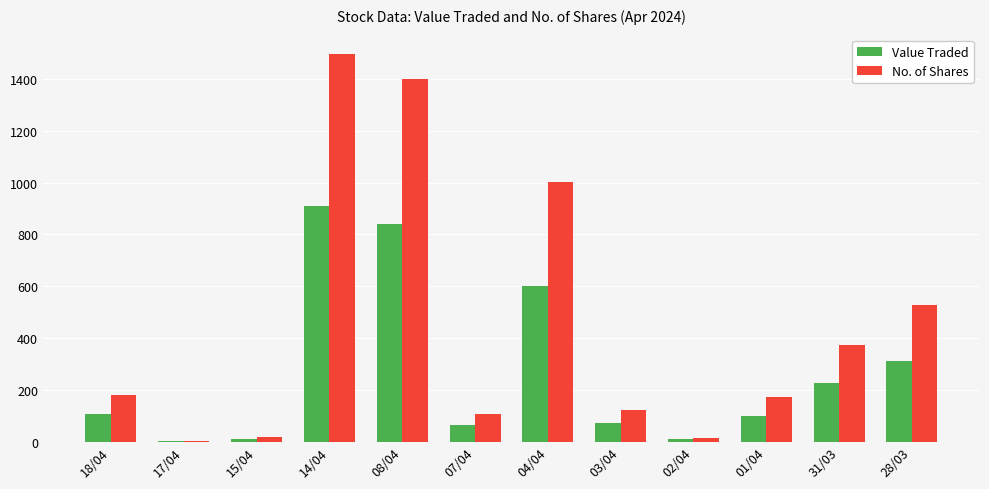

What is the greatest value displayed?

1496